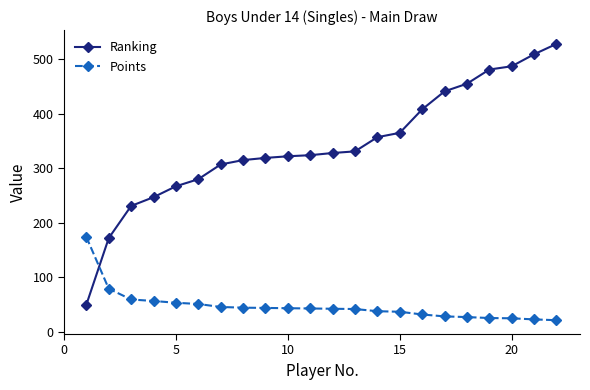

Which series has the largest range (max minus min)?

Ranking